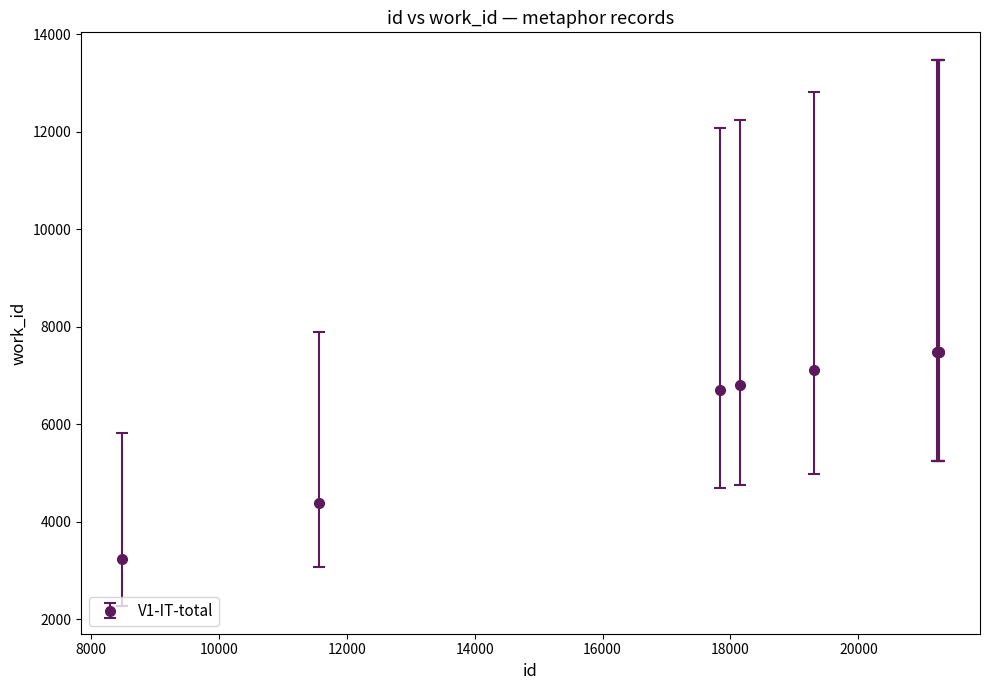

What is the maximum value shown in the chart?

7490